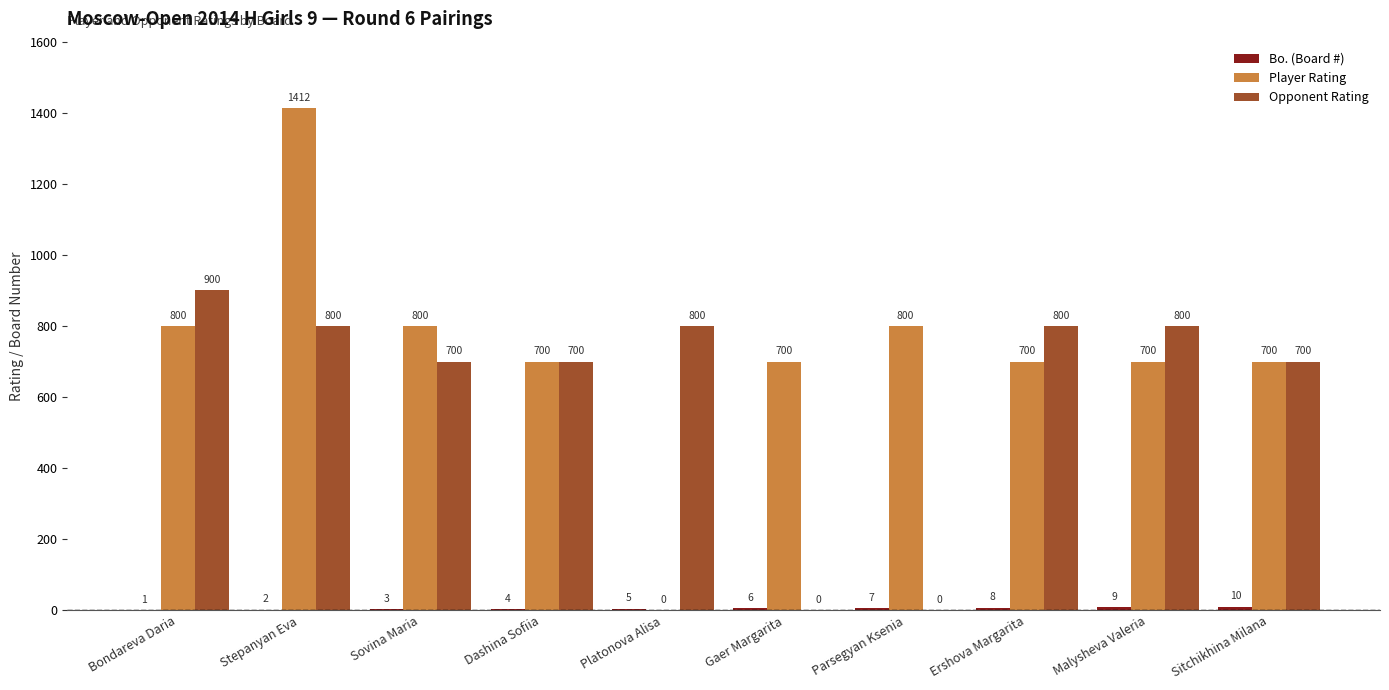

Where does the Player Rating series first go above 700?

Bondareva Daria